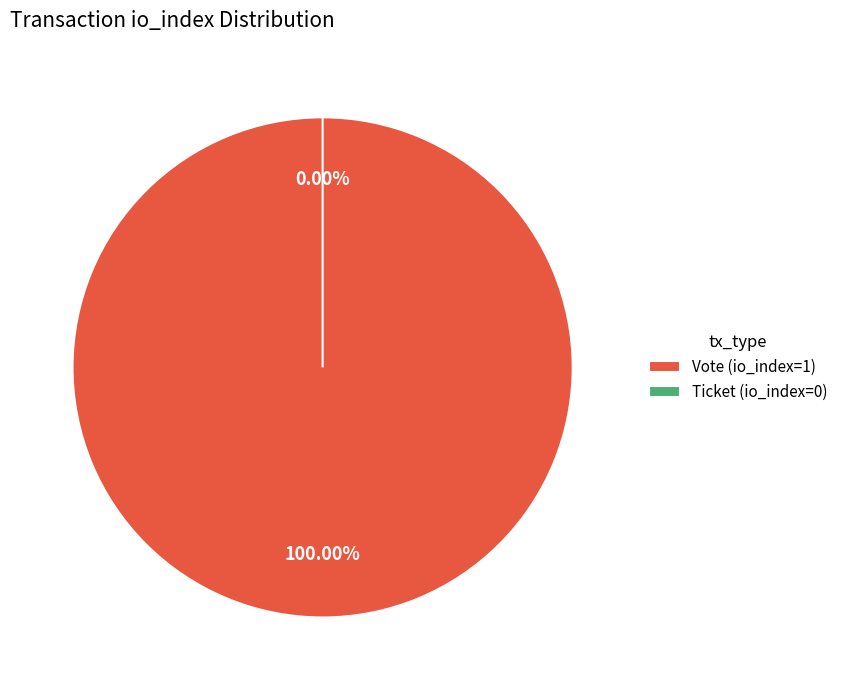

How many segments does this pie chart have?

2